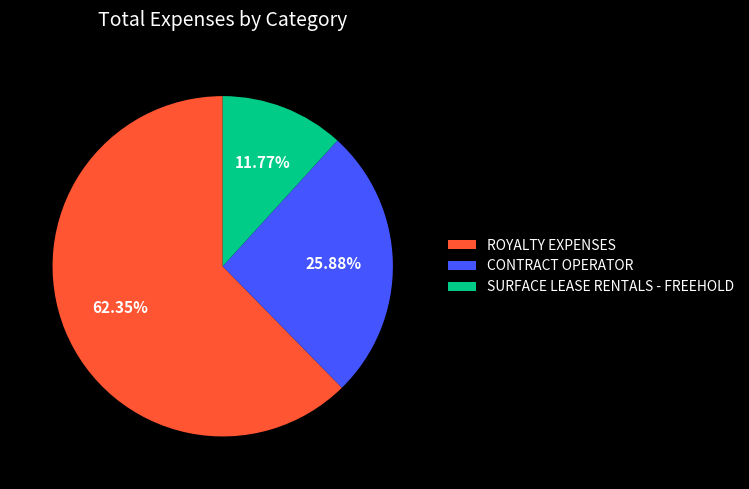

Is the sum of ROYALTY EXPENSES and SURFACE LEASE RENTALS - FREEHOLD greater than half?

Yes